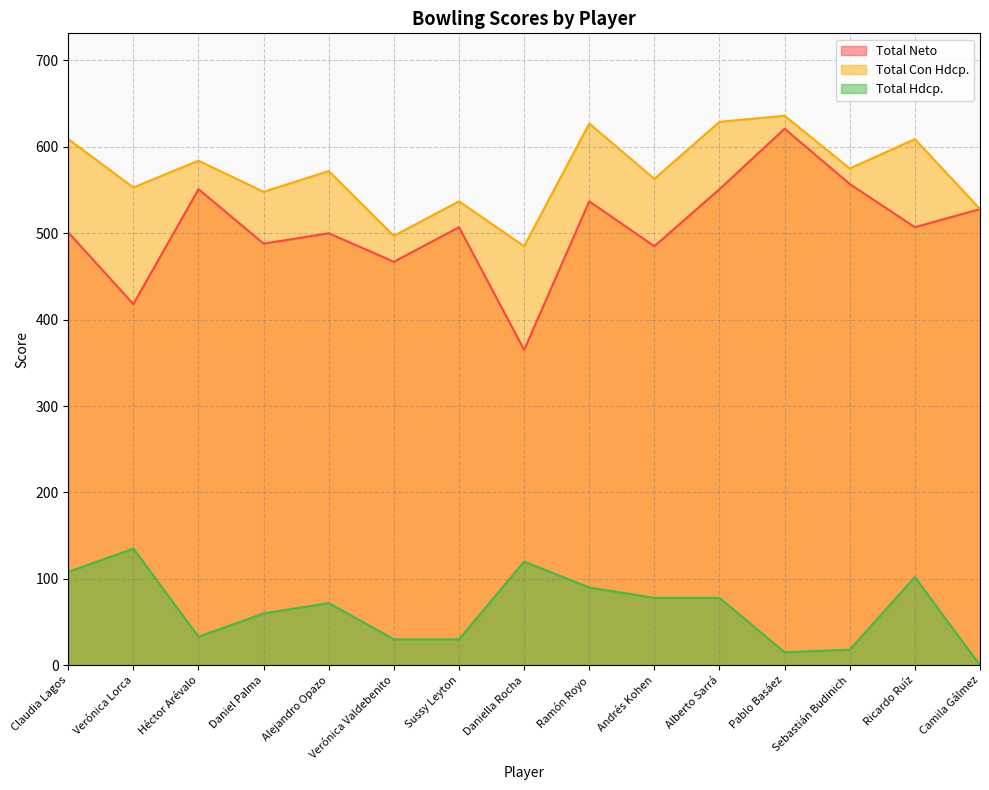

Is it true that Total Con Hdcp. equals 563 at Andrés Kohen?

True